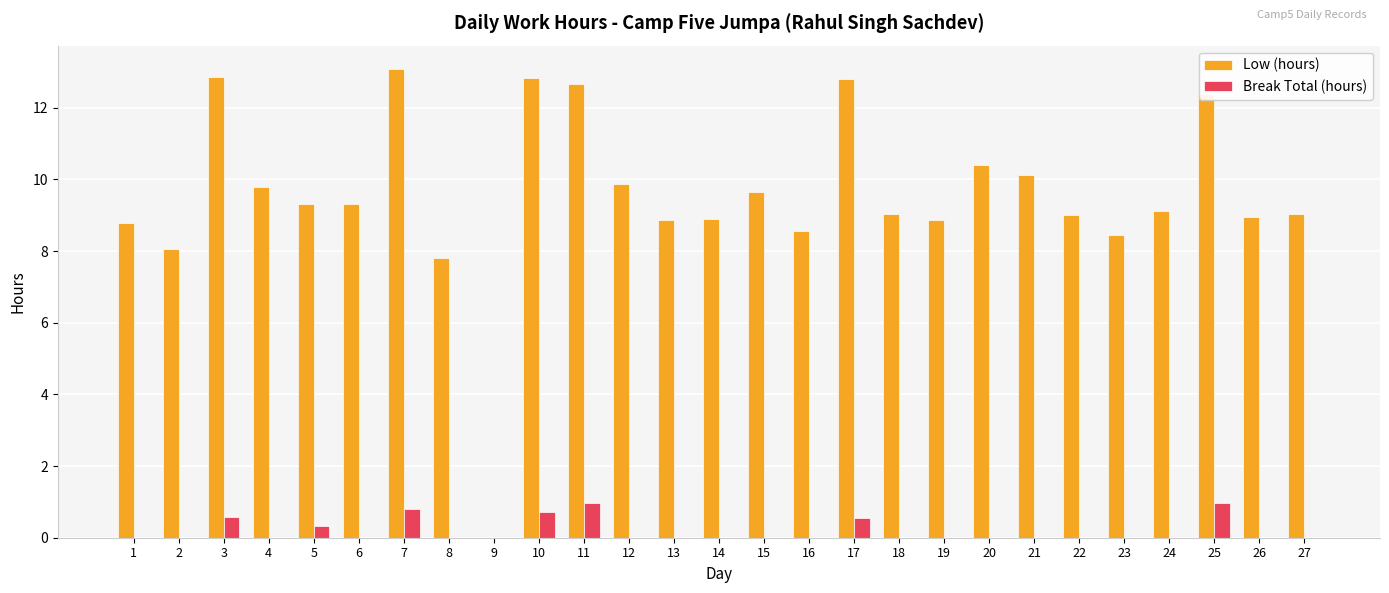

Are the bars horizontal?

No